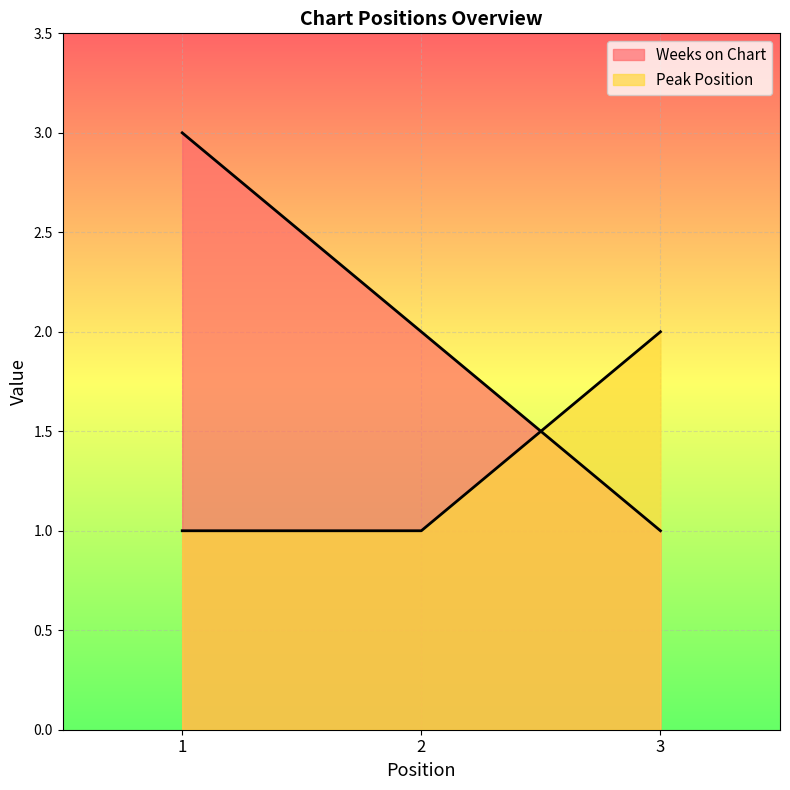

List the series in order of their peak value, highest first.

Weeks on Chart, Peak Position